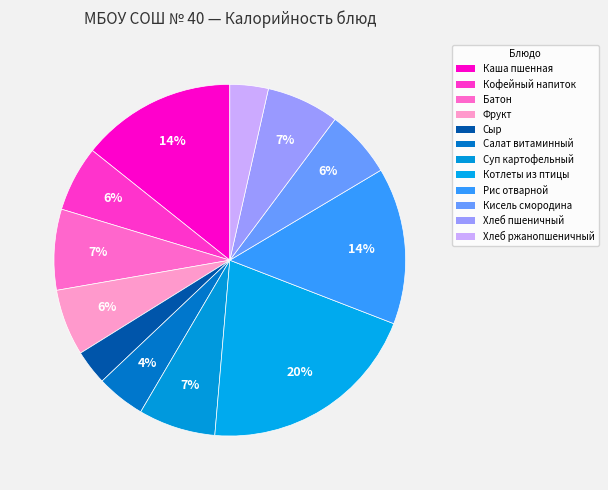

Which slice is the smallest?

Сыр порционный